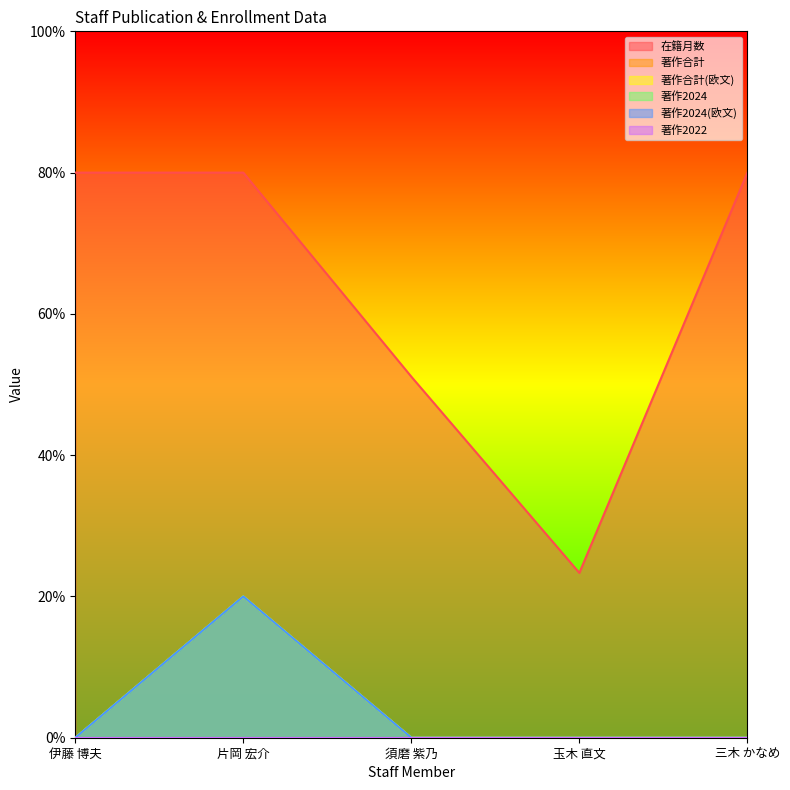

At which label does 在籍月数 reach its peak?

伊藤 博夫